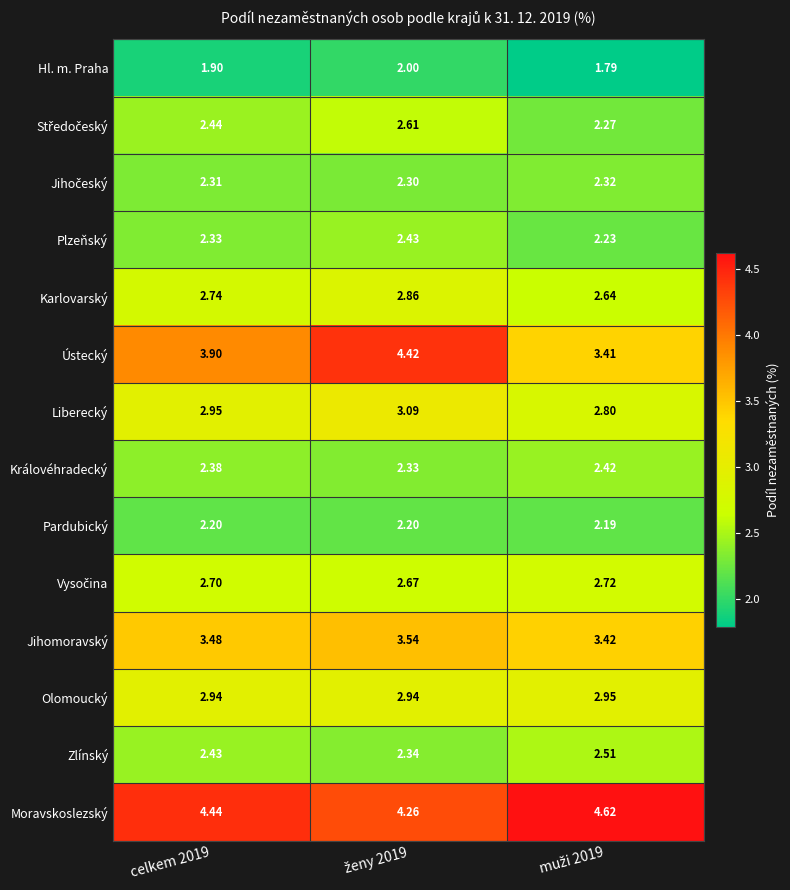

Which series has the largest range (max minus min)?

Ústecký